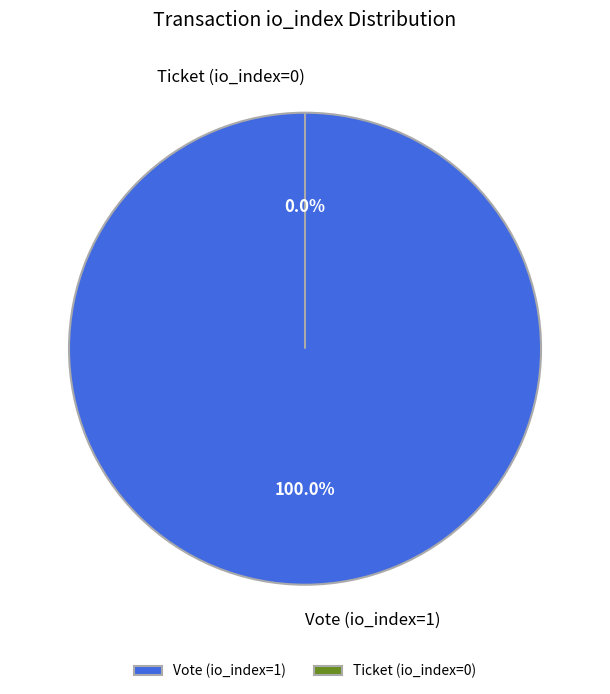

Is it true that Ticket (io_index=0) is 0% of the pie?

True